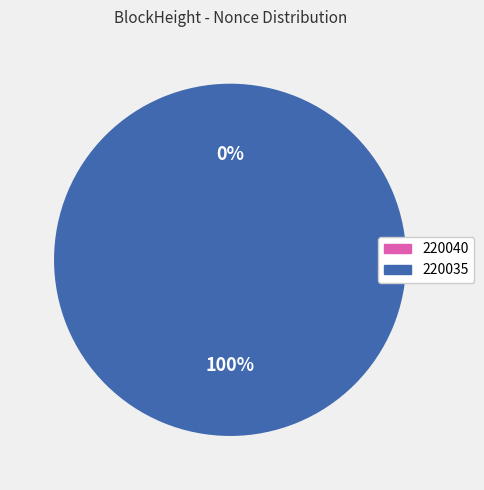

What is the change in value from 220040 to 220035?

+12133